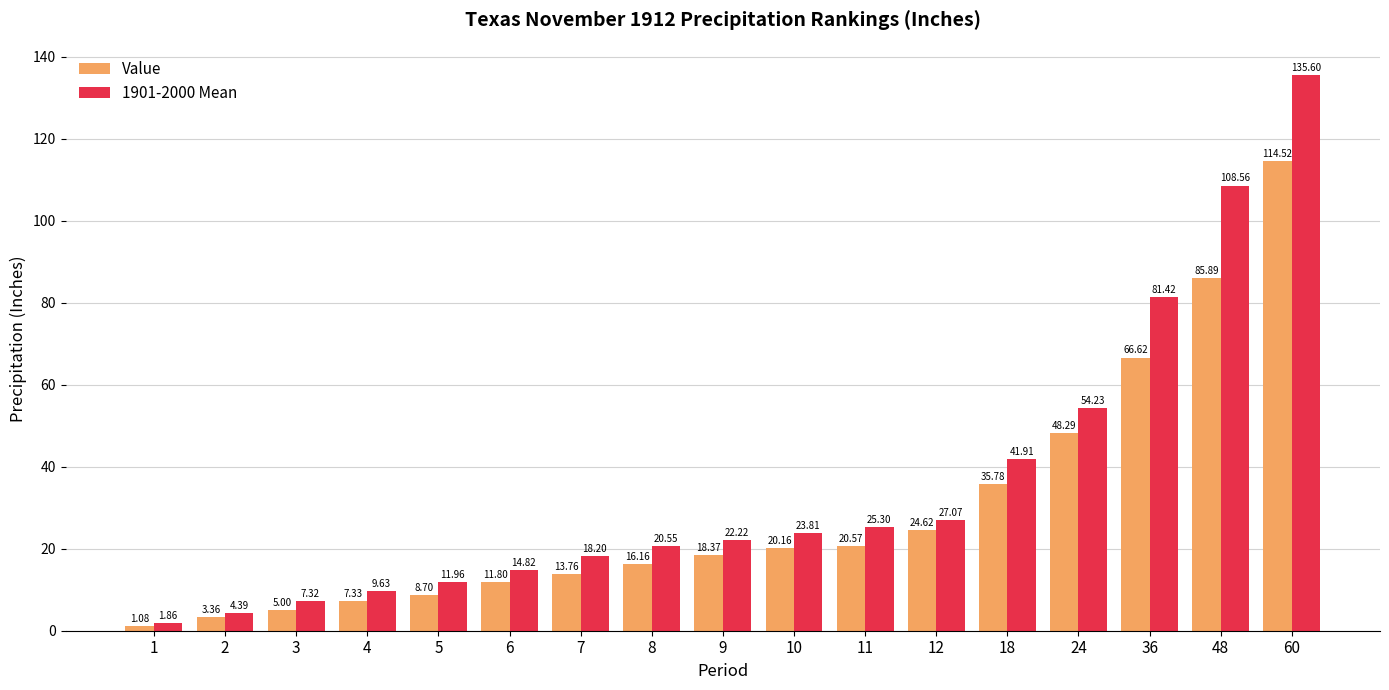

How many distinct data groups are displayed?

2